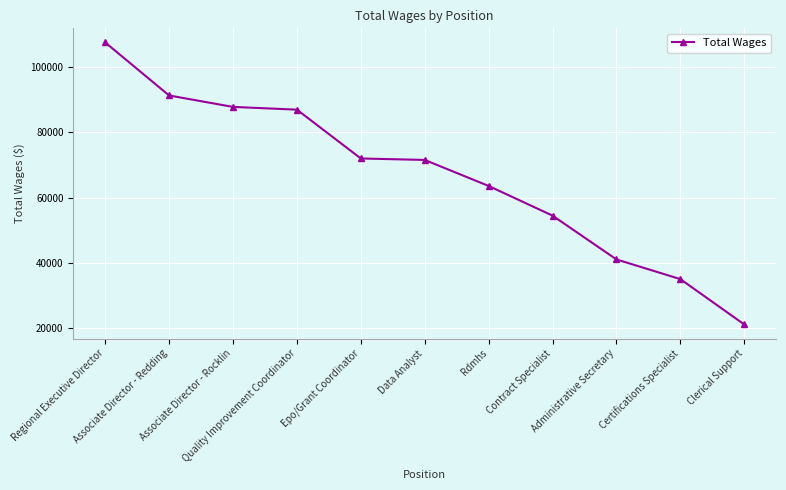

What is the minimum value shown in the chart?

21134